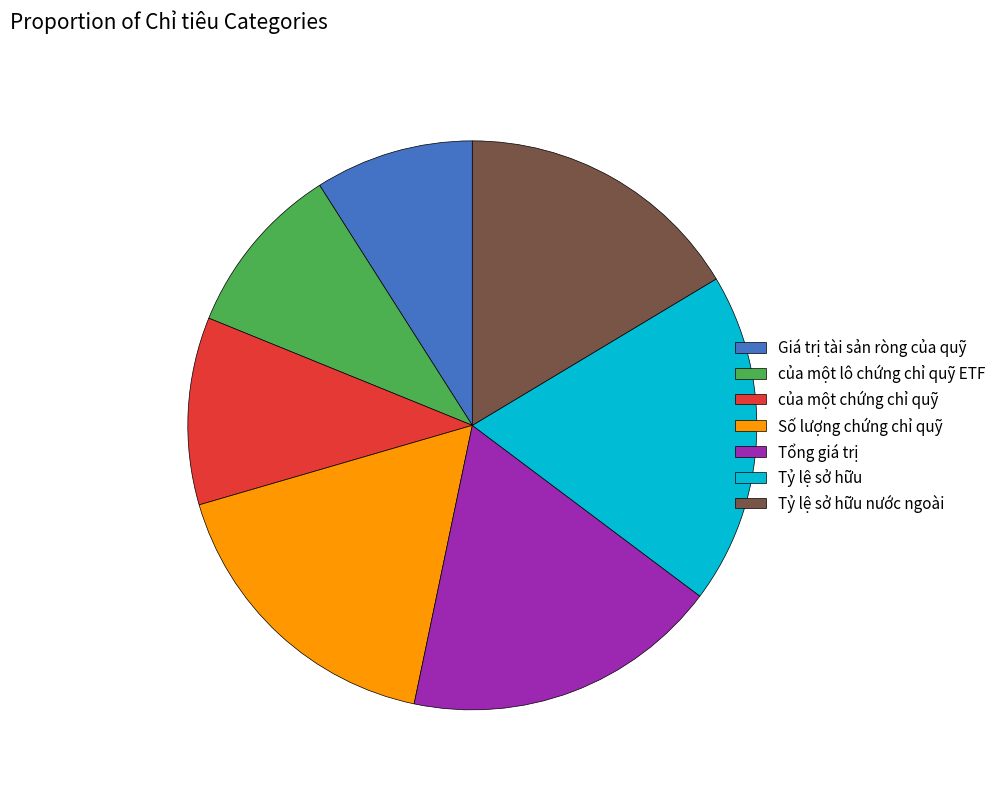

The của một lô chứng chỉ quỹ ETF slice represents 15% of the pie. True or false?

False